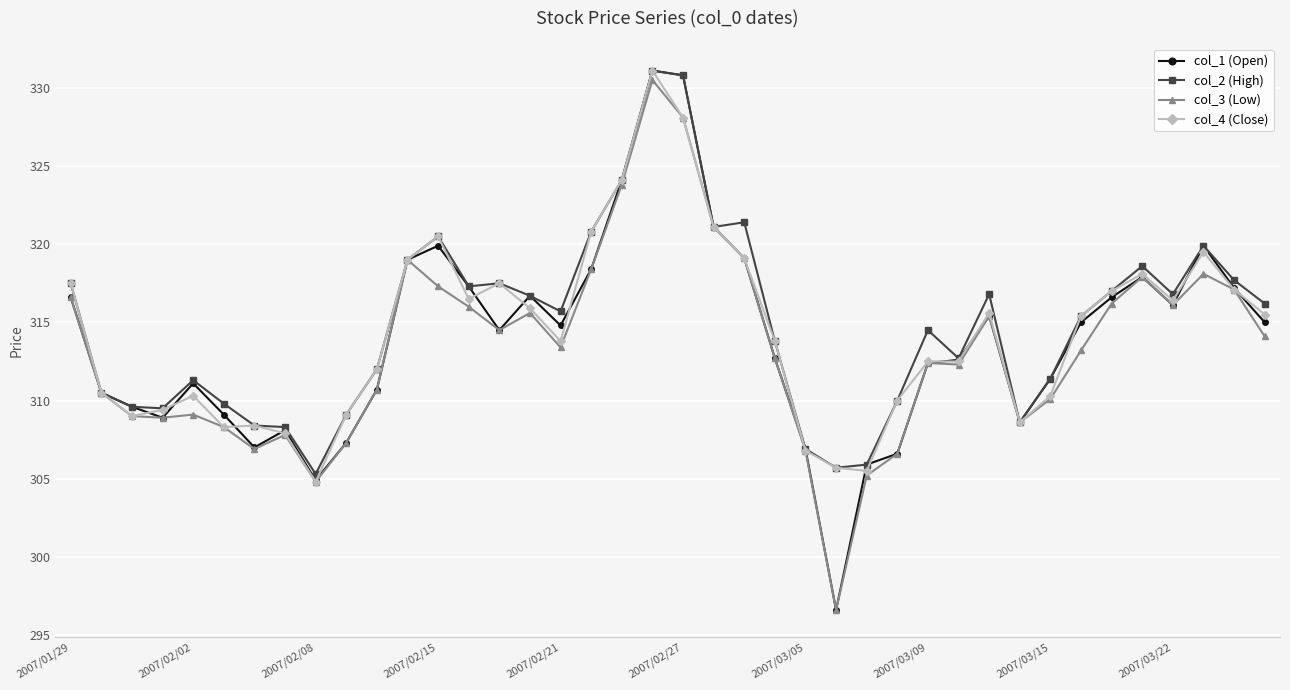

At how many categories does at least one series exceed 322?

3